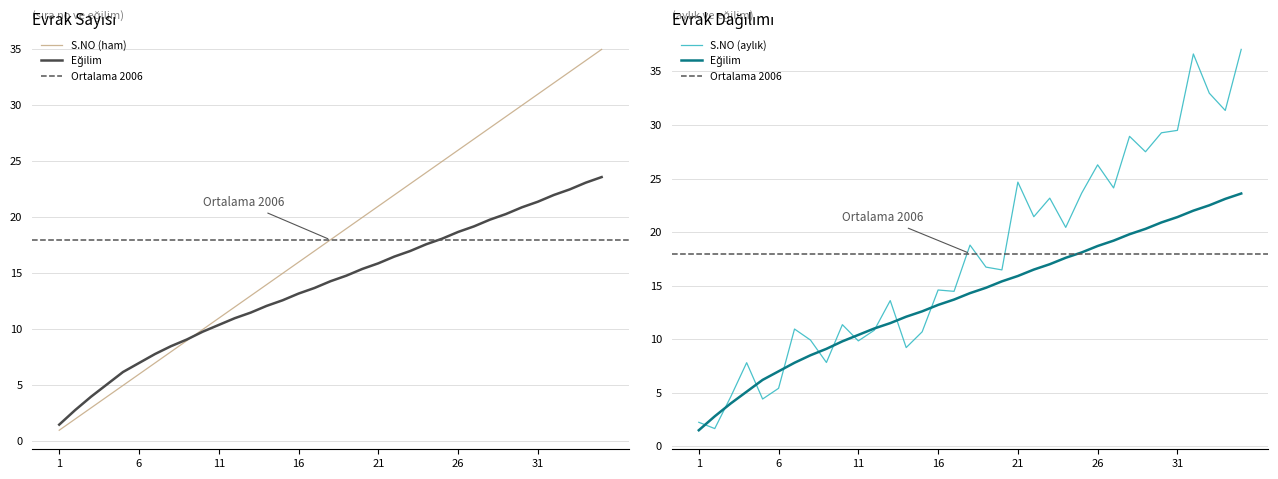

What is the difference between the second highest and second lowest values in the Trend series?

20.3